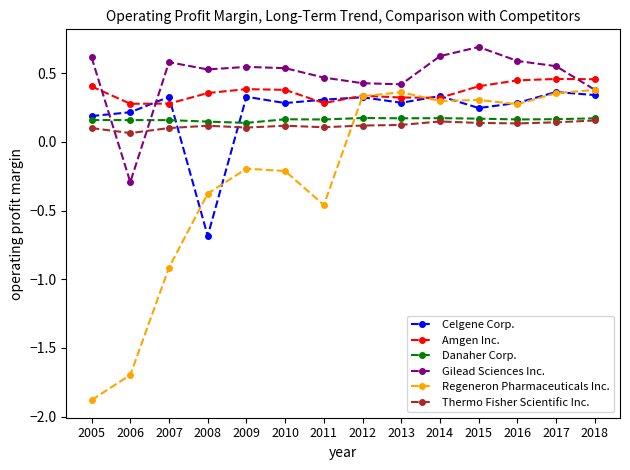

Where is the first local minimum for Gilead Sciences Inc.?

2006